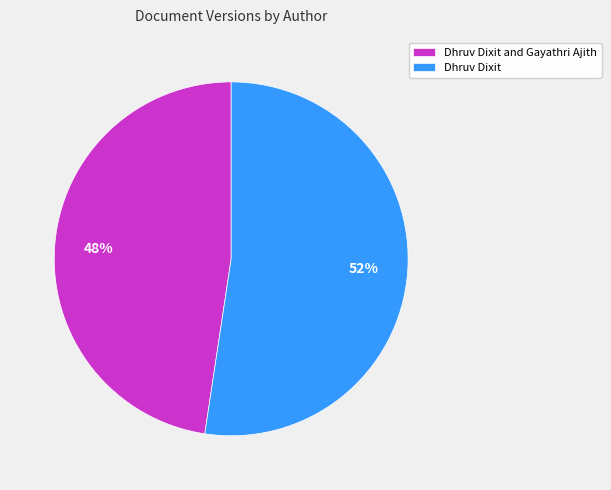

To the nearest percent, what percentage of the pie is Dhruv Dixit?

52%